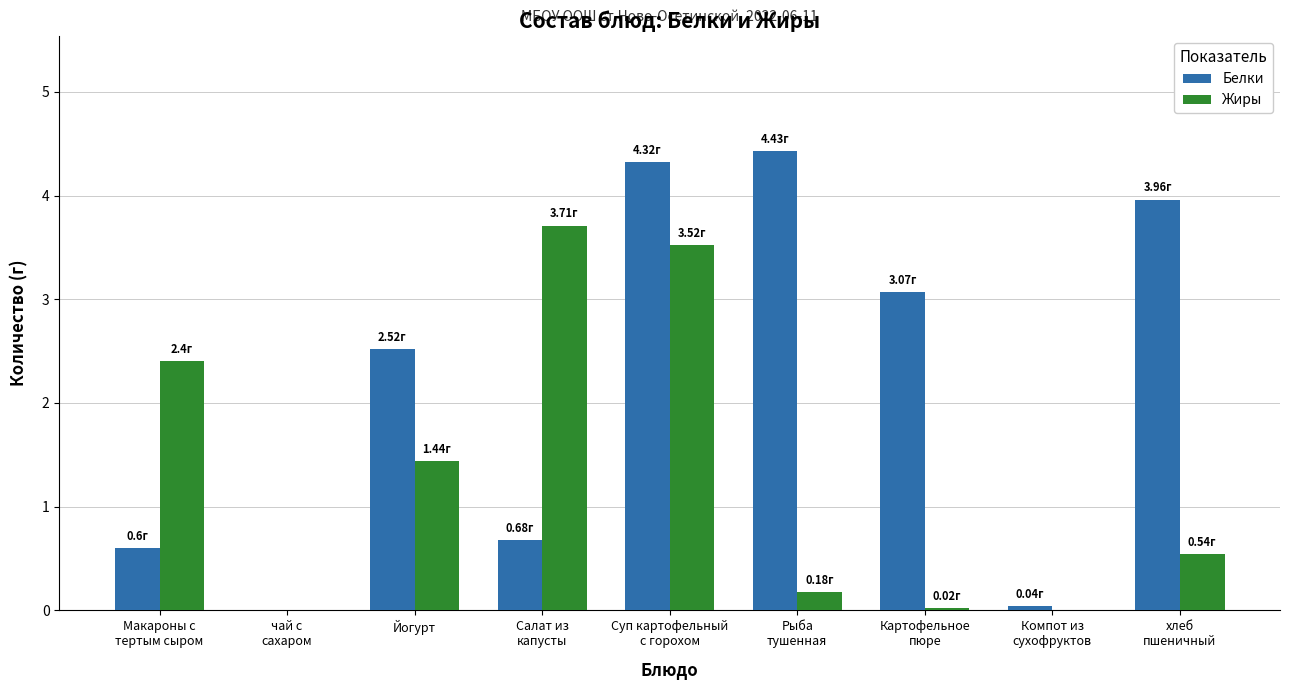

How many groups of bars are there?

9